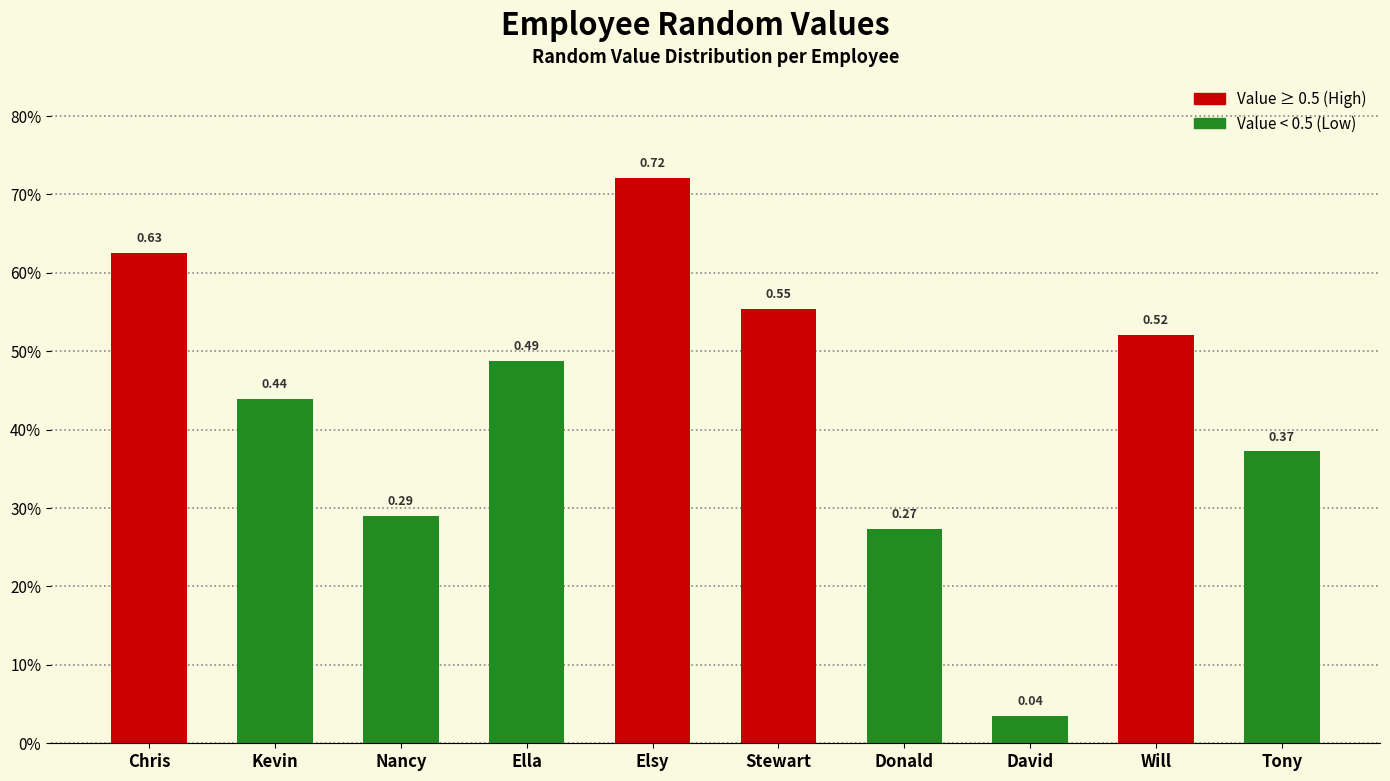

Does the chart contain any negative values?

No